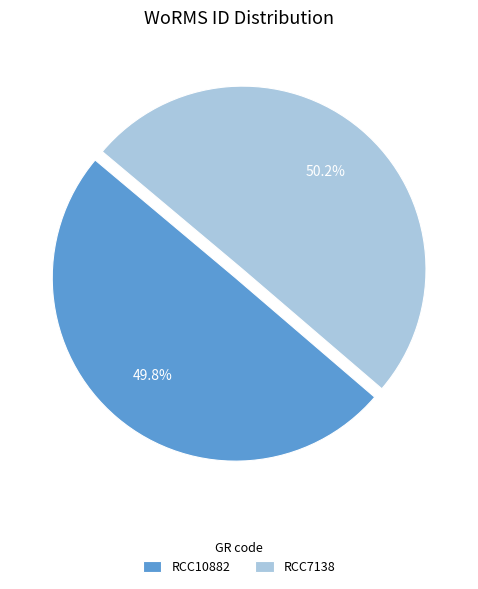

Do RCC10882 and RCC7138 together represent more than half of the pie?

Yes